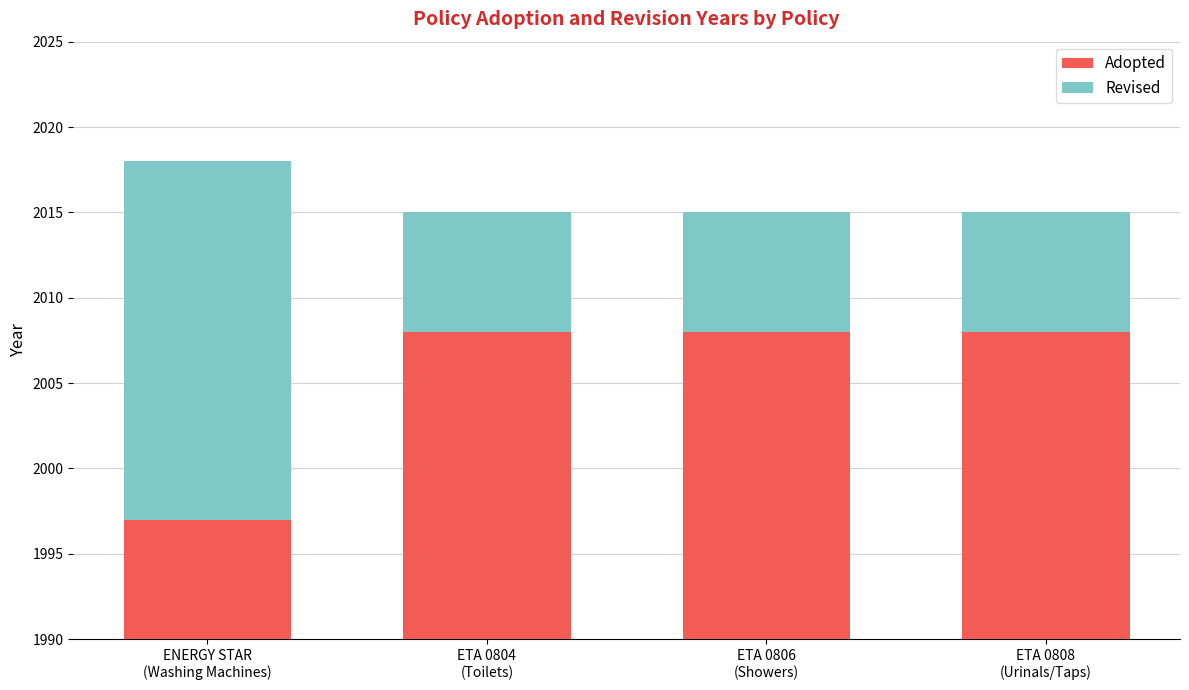

How many bars are there in each group?

2